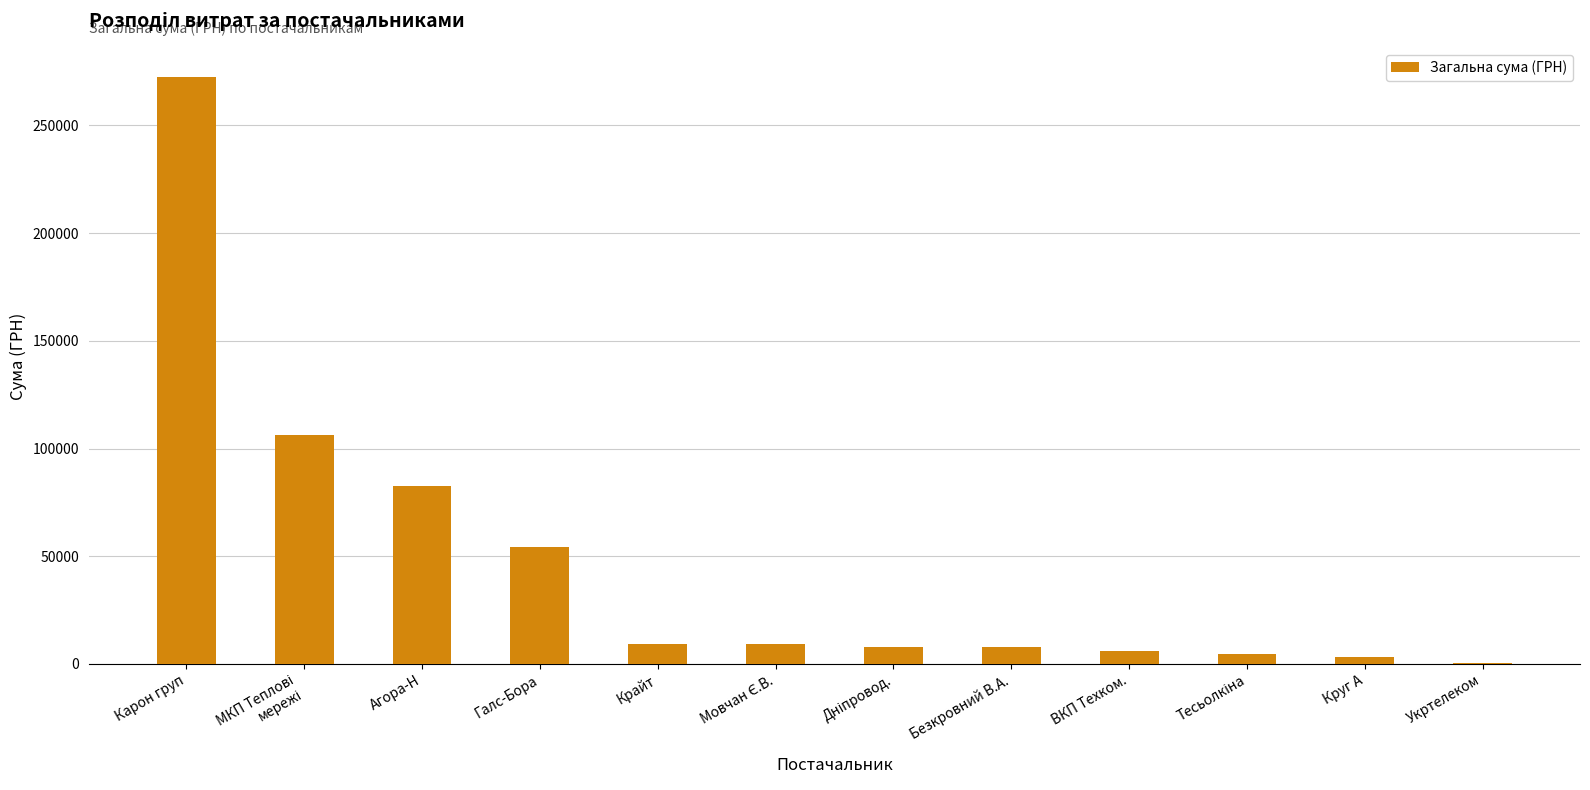

What is the sum of the values at Круг А and ВКП Техком.?

9496.1